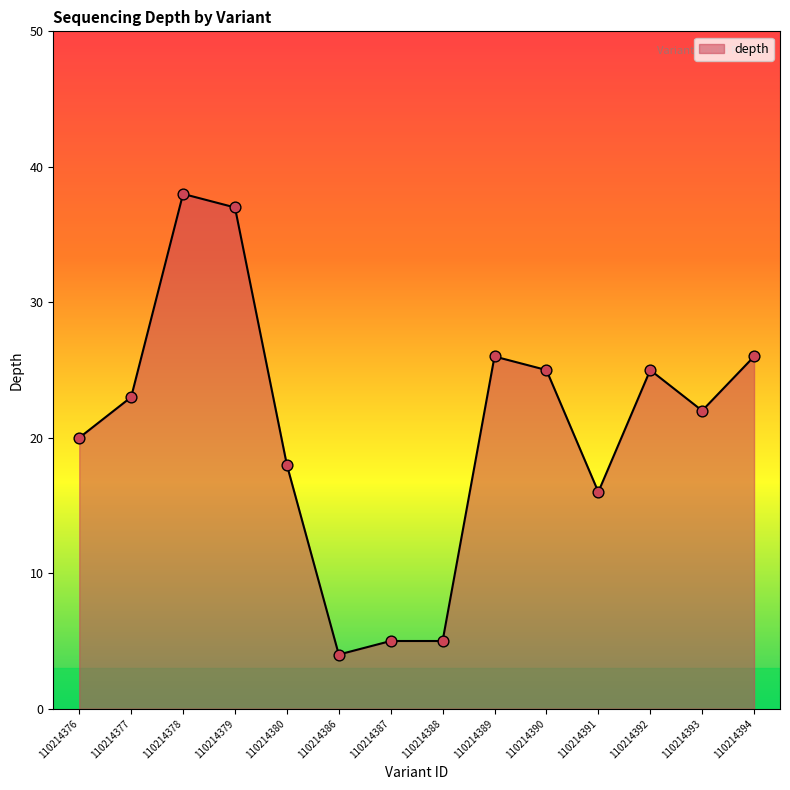

Between 110214379 and 110214391, which is larger?

110214379